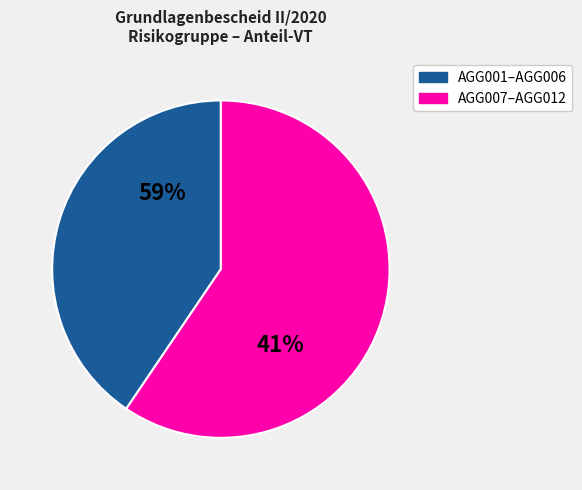

Which slice is the smallest?

AGG001